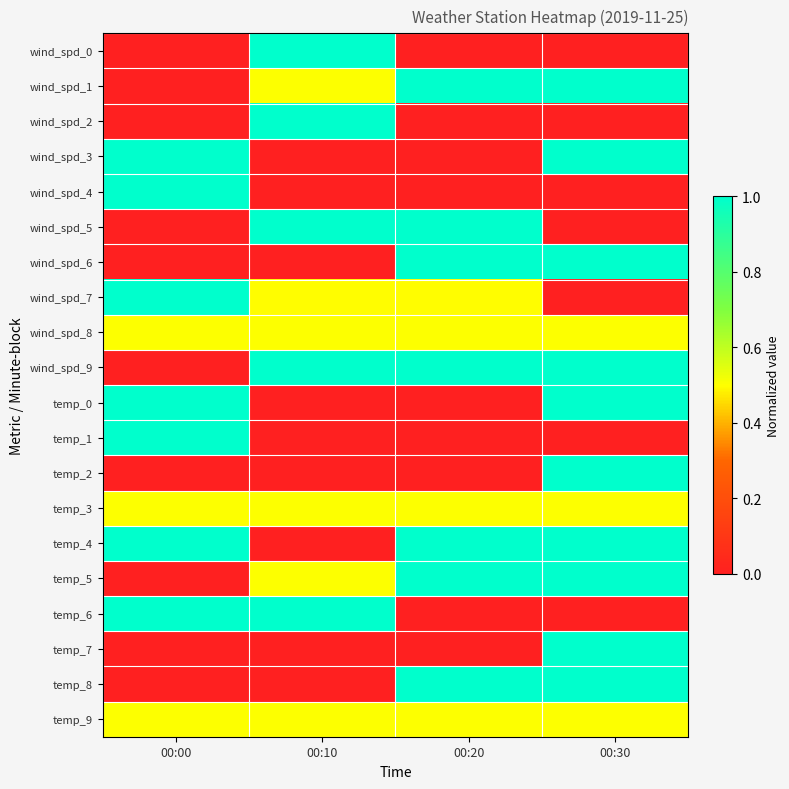

Reading right to left, extract all data points from this chart.

wind_spd_0: 00:30=0.0	00:20=0.0	00:10=1.0	00:00=0.0
wind_spd_1: 00:30=1.0	00:20=1.0	00:10=0.5	00:00=0.0
wind_spd_2: 00:30=0.0	00:20=0.0	00:10=1.0	00:00=0.0
wind_spd_3: 00:30=1.0	00:20=0.0	00:10=0.0	00:00=1.0
wind_spd_4: 00:30=0.0	00:20=0.0	00:10=0.0	00:00=1.0
wind_spd_5: 00:30=0.0	00:20=1.0	00:10=1.0	00:00=0.0
wind_spd_6: 00:30=1.0	00:20=1.0	00:10=0.0	00:00=0.0
wind_spd_7: 00:30=0.0	00:20=0.5	00:10=0.5	00:00=1.0
wind_spd_8: 00:30=0.5	00:20=0.5	00:10=0.5	00:00=0.5
wind_spd_9: 00:30=1.0	00:20=1.0	00:10=1.0	00:00=0.0
temp_0: 00:30=1.0	00:20=0.0	00:10=0.0	00:00=1.0
temp_1: 00:30=0.0	00:20=0.0	00:10=0.0	00:00=1.0
temp_2: 00:30=1.0	00:20=0.0	00:10=0.0	00:00=0.0
temp_3: 00:30=0.5	00:20=0.5	00:10=0.5	00:00=0.5
temp_4: 00:30=1.0	00:20=1.0	00:10=0.0	00:00=1.0
temp_5: 00:30=1.0	00:20=1.0	00:10=0.5	00:00=0.0
temp_6: 00:30=0.0	00:20=0.0	00:10=1.0	00:00=1.0
temp_7: 00:30=1.0	00:20=0.0	00:10=0.0	00:00=0.0
temp_8: 00:30=1.0	00:20=1.0	00:10=0.0	00:00=0.0
temp_9: 00:30=0.5	00:20=0.5	00:10=0.5	00:00=0.5